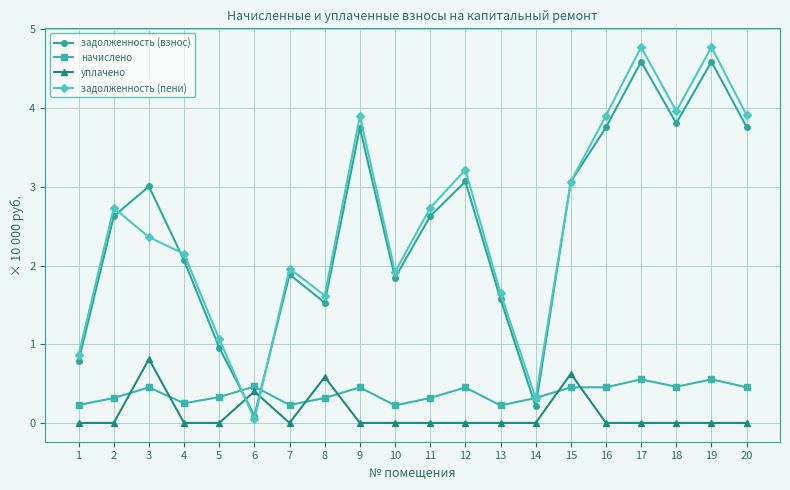

At which label does задолженность (взнос) first exceed 2?

2